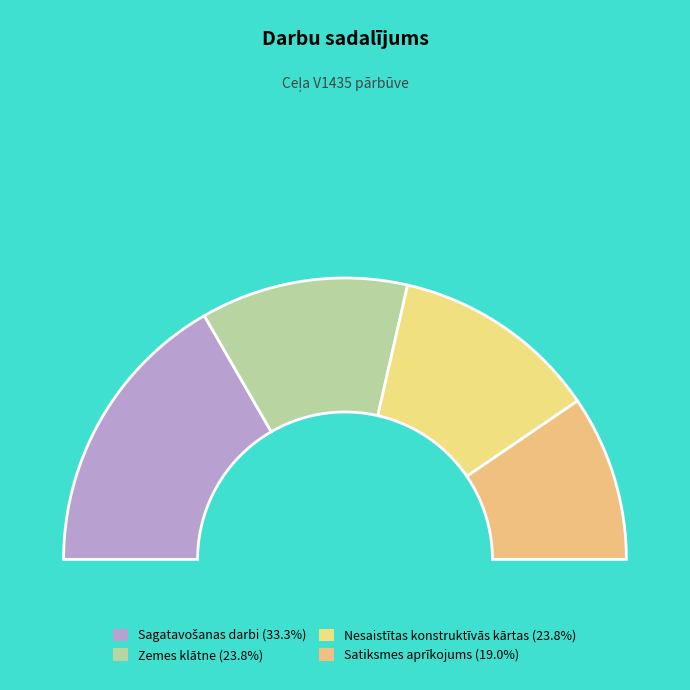

To the nearest percent, what is the difference between the largest and smallest slice percentages?

14%